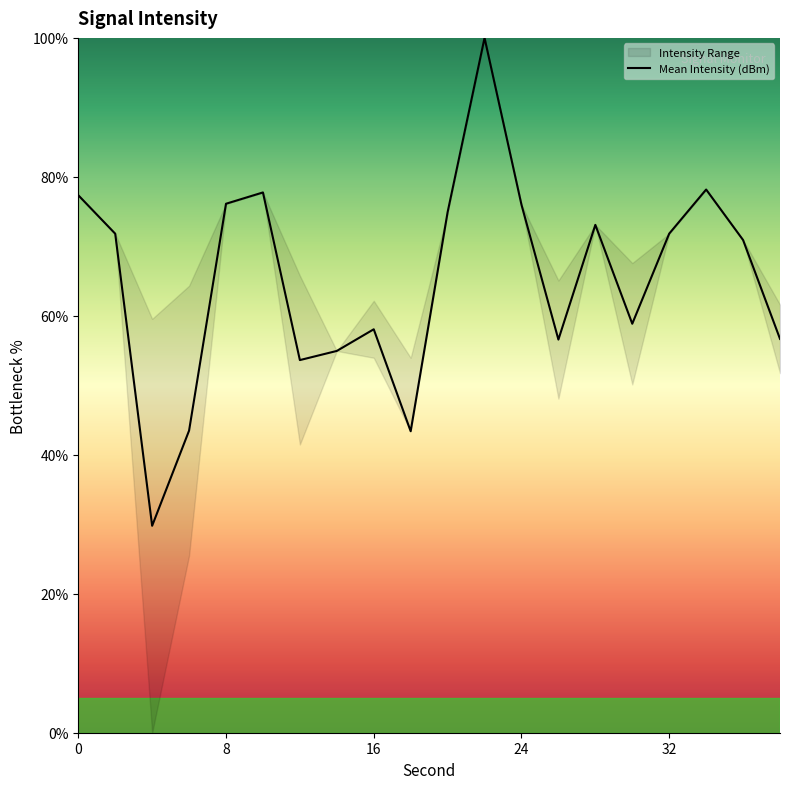

What is the maximum value for Mean Intensity (dBm)?

100.0